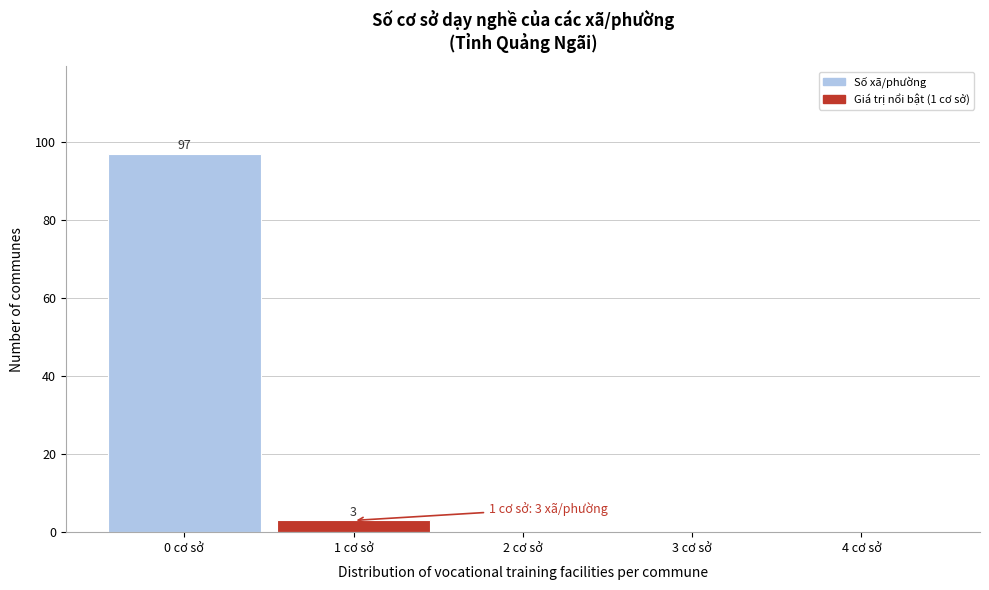

Reading left to right, what are all the values shown in this chart?

0 cơ sở=97	1 cơ sở=3	2 cơ sở=0	3 cơ sở=0	4 cơ sở=0